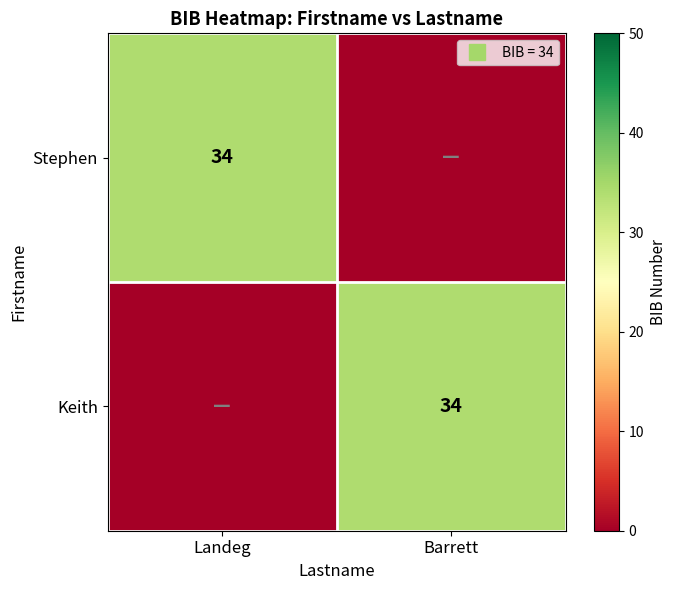

At Barrett, list the series in order from smallest to largest.

Stephen, Keith